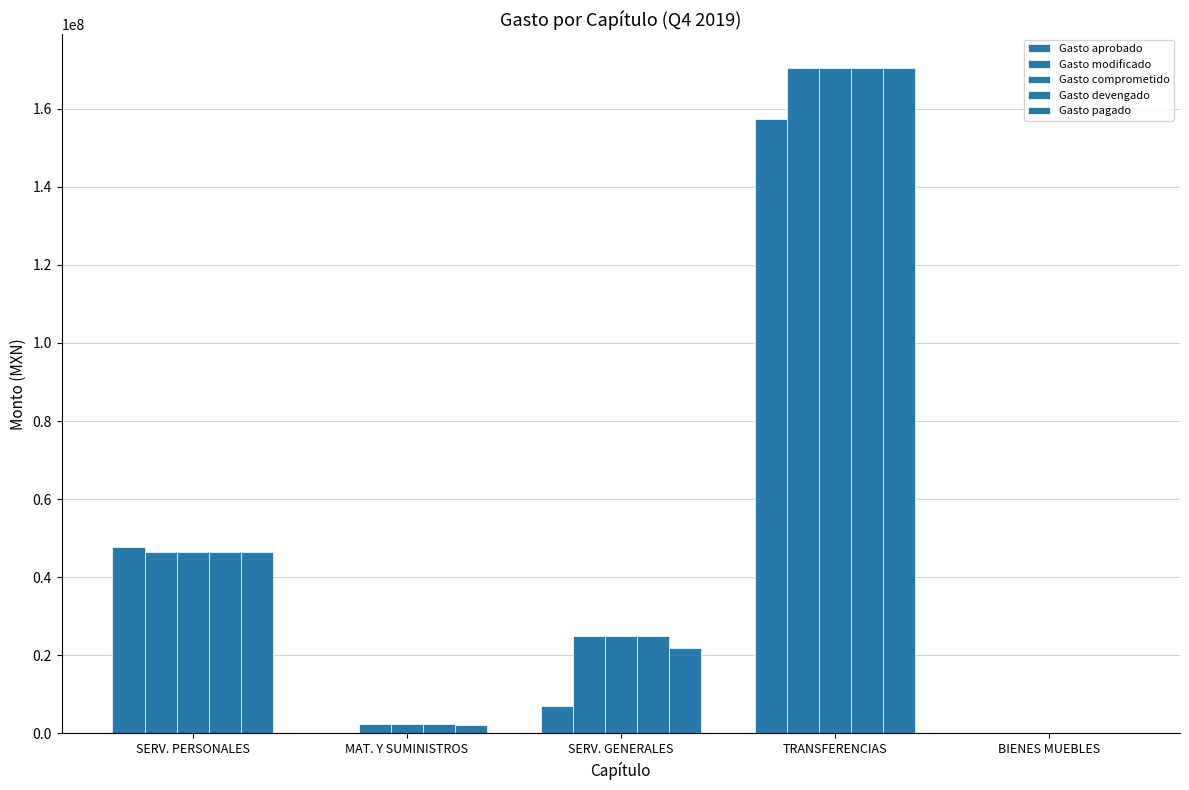

The value of Gasto comprometido at SERV. PERSONALES is 65051149.5. True or false?

False